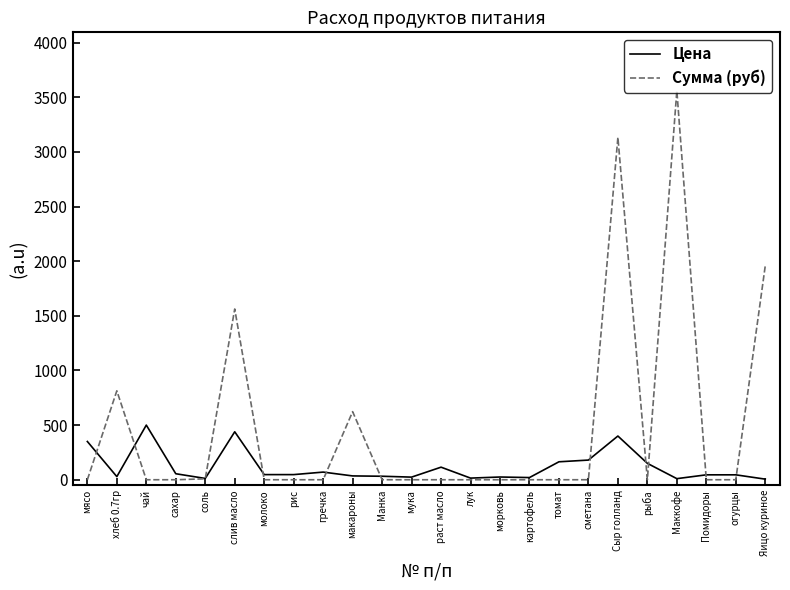

Which series has the largest total across all categories?

Сумма (руб)